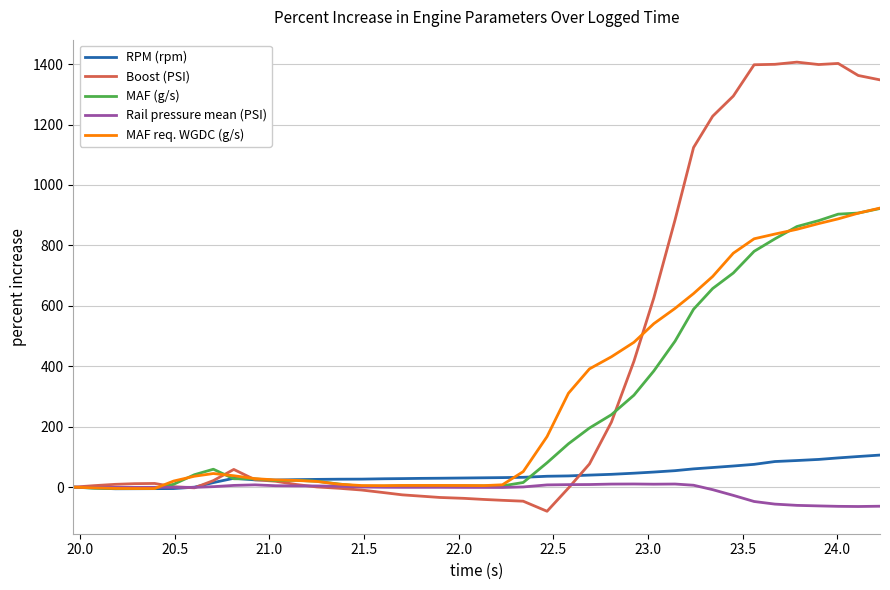

Which series has the widest spread of values?

Boost (PSI)